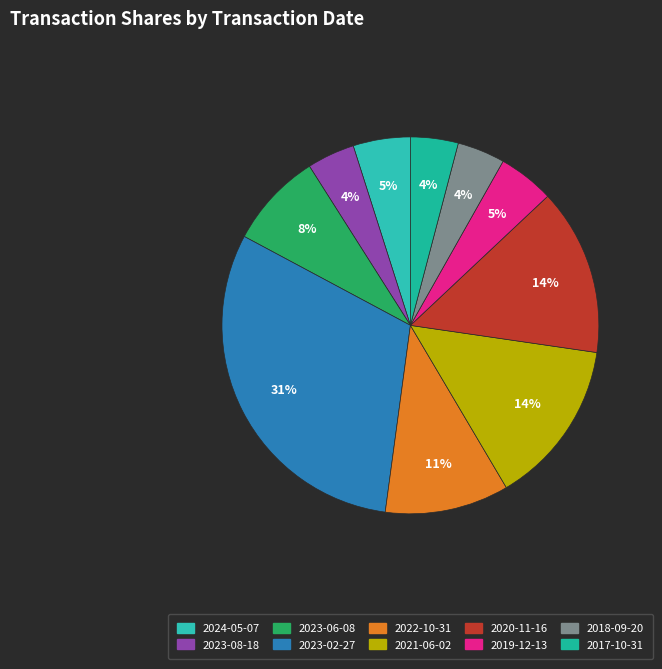

Is it true that 2023-06-08 is 8% of the pie?

True